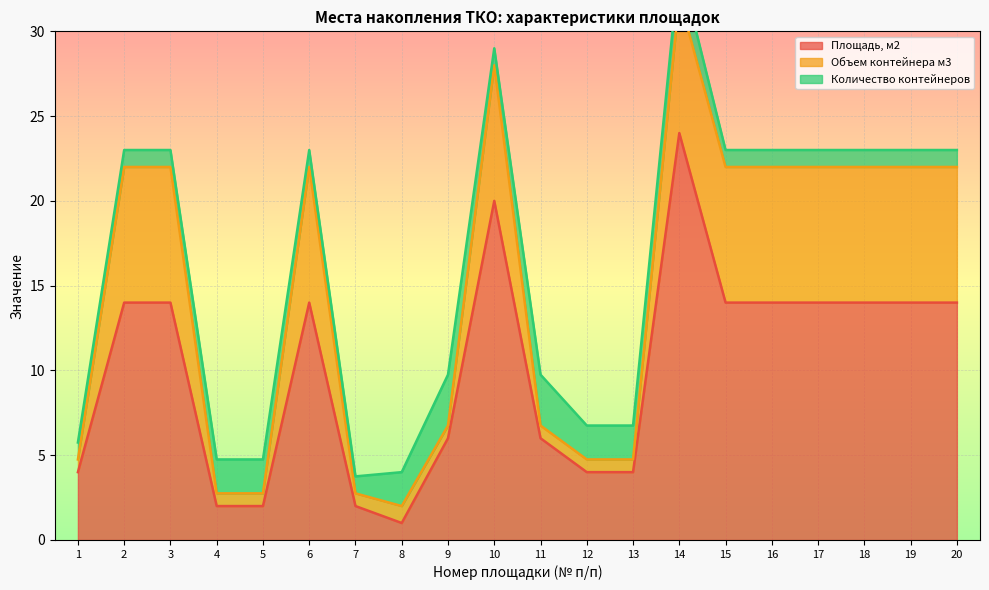

Where is Площадь, м2 nearest to the value 12?

2